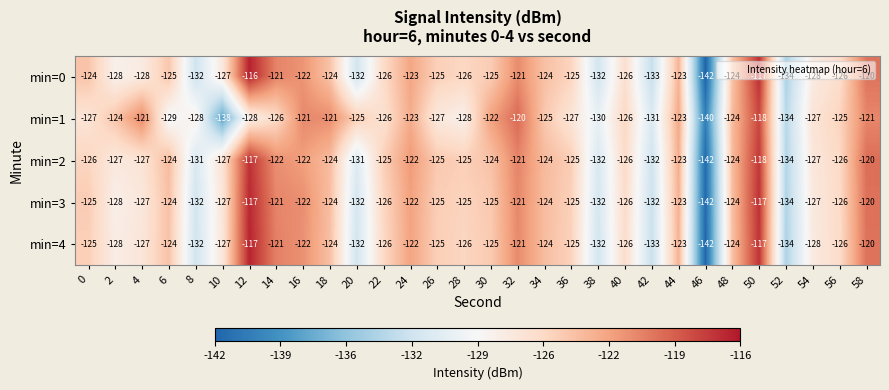

Where is min=1 nearest to the value -129?

6